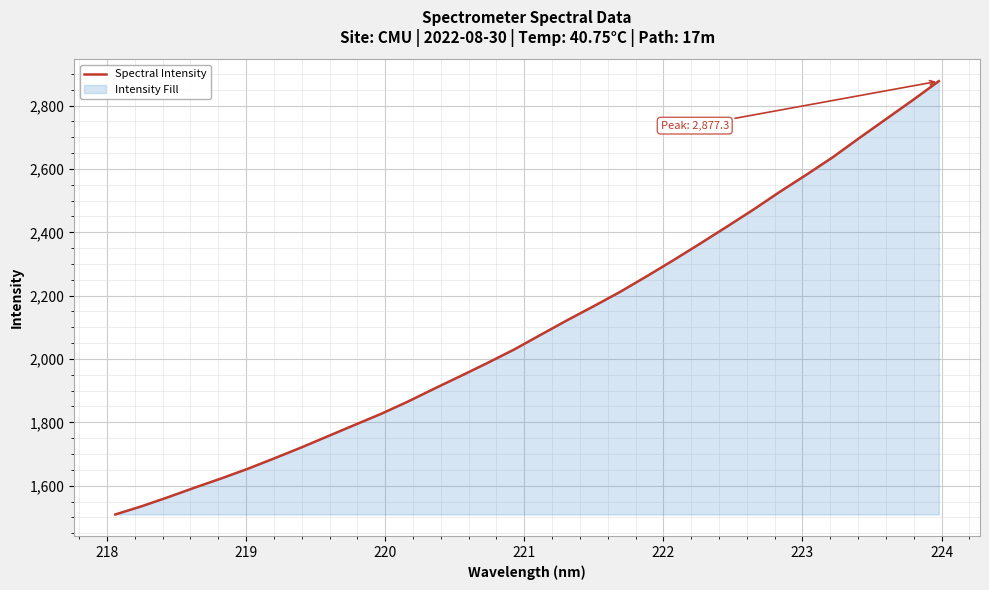

What is the difference between the maximum and minimum values?

1368.2